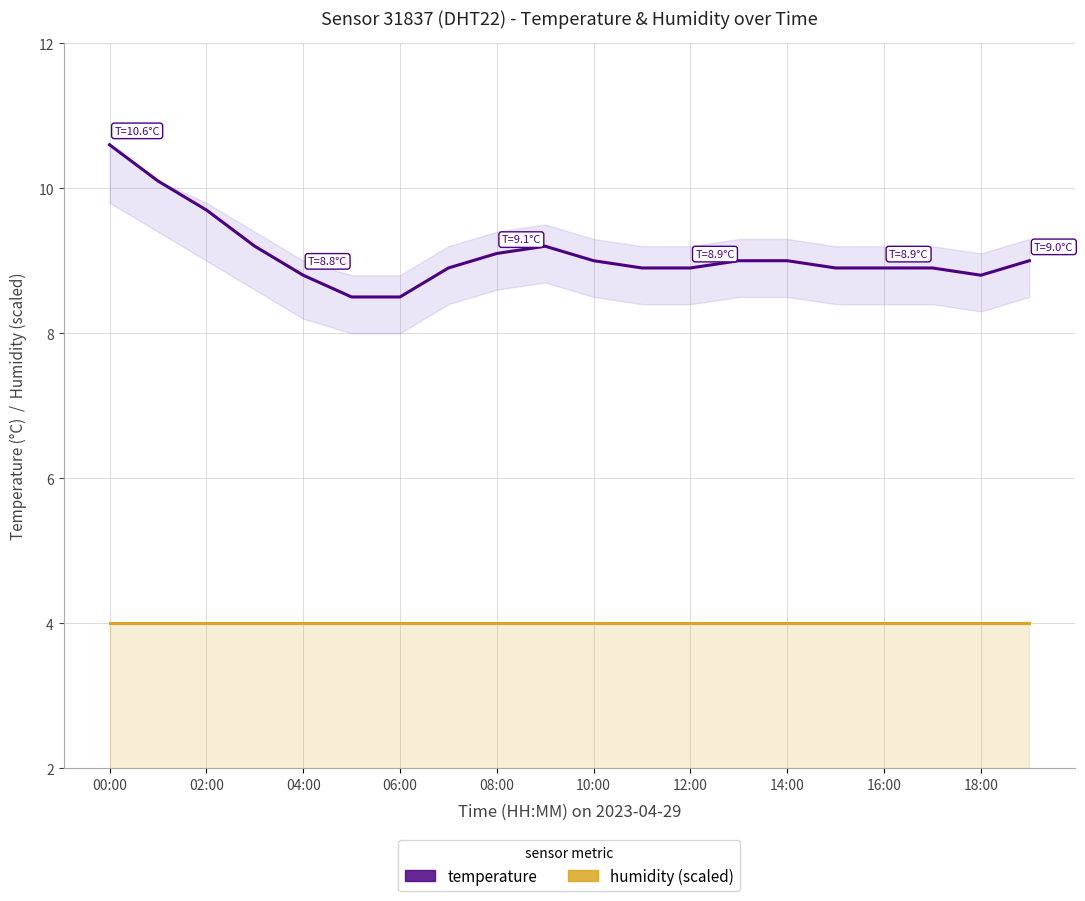

At which label does humidity (scaled) reach its peak?

00:00